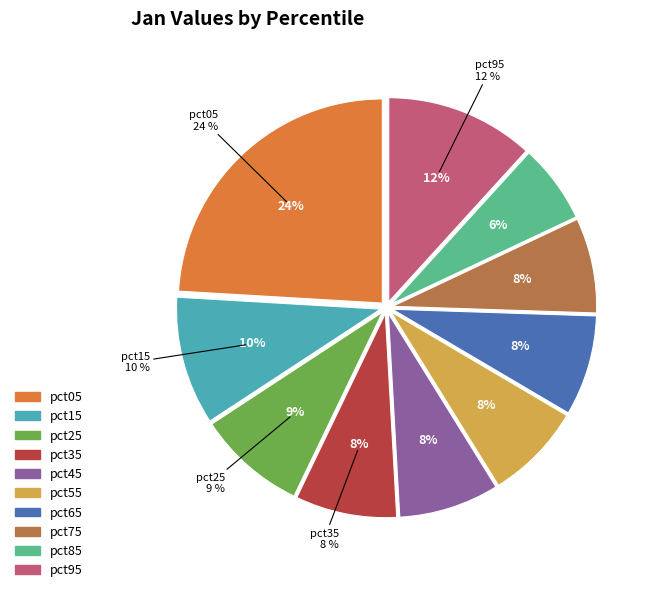

To the nearest percent, what is the combined percentage of pct95 and pct45?

20%